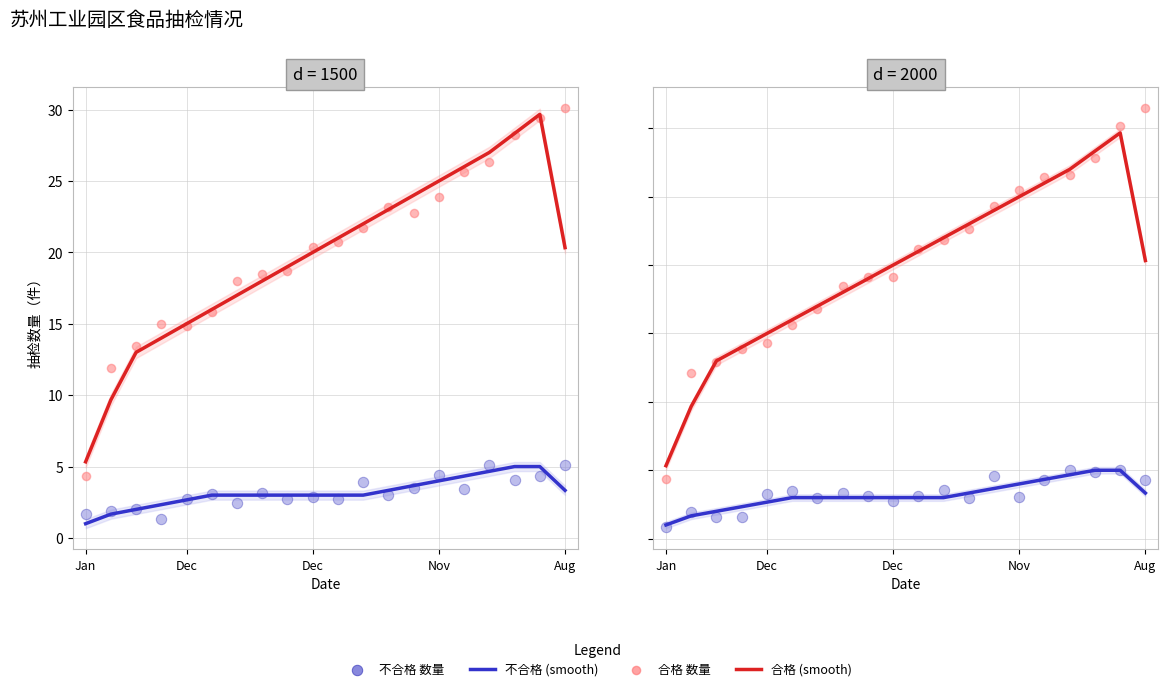

What is the total value across all series at Dec?

25.3